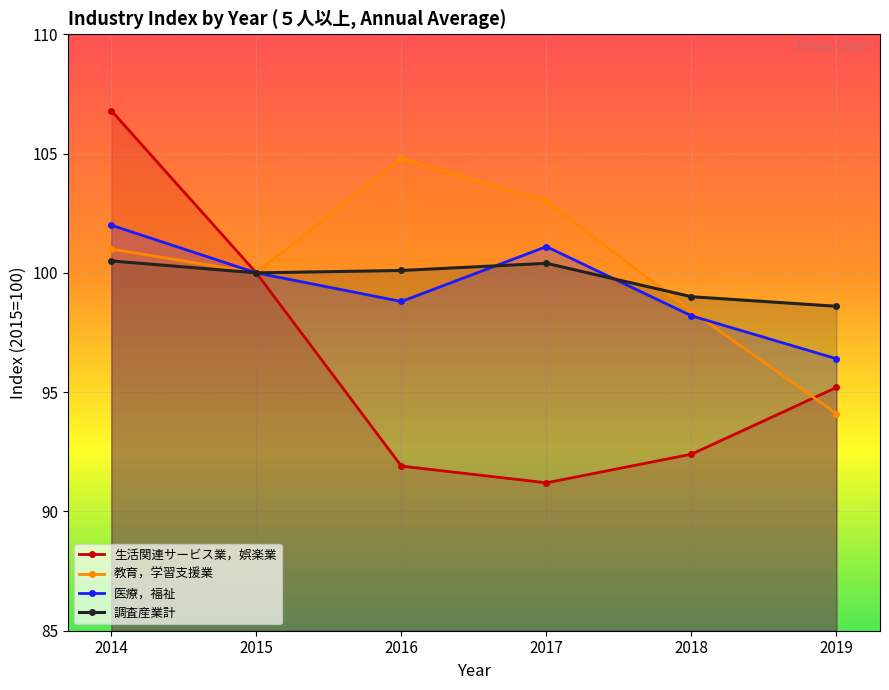

Reading right to left, what are all the values shown in this chart?

生活関連サービス業，娯楽業: 95.2	92.4	91.2	91.9	100.0	106.8
教育，学習支援業: 94.1	98.4	103.0	104.8	100.0	101.0
医療，福祉: 96.4	98.2	101.1	98.8	100.0	102.0
調査産業計: 98.6	99.0	100.4	100.1	100.0	100.5